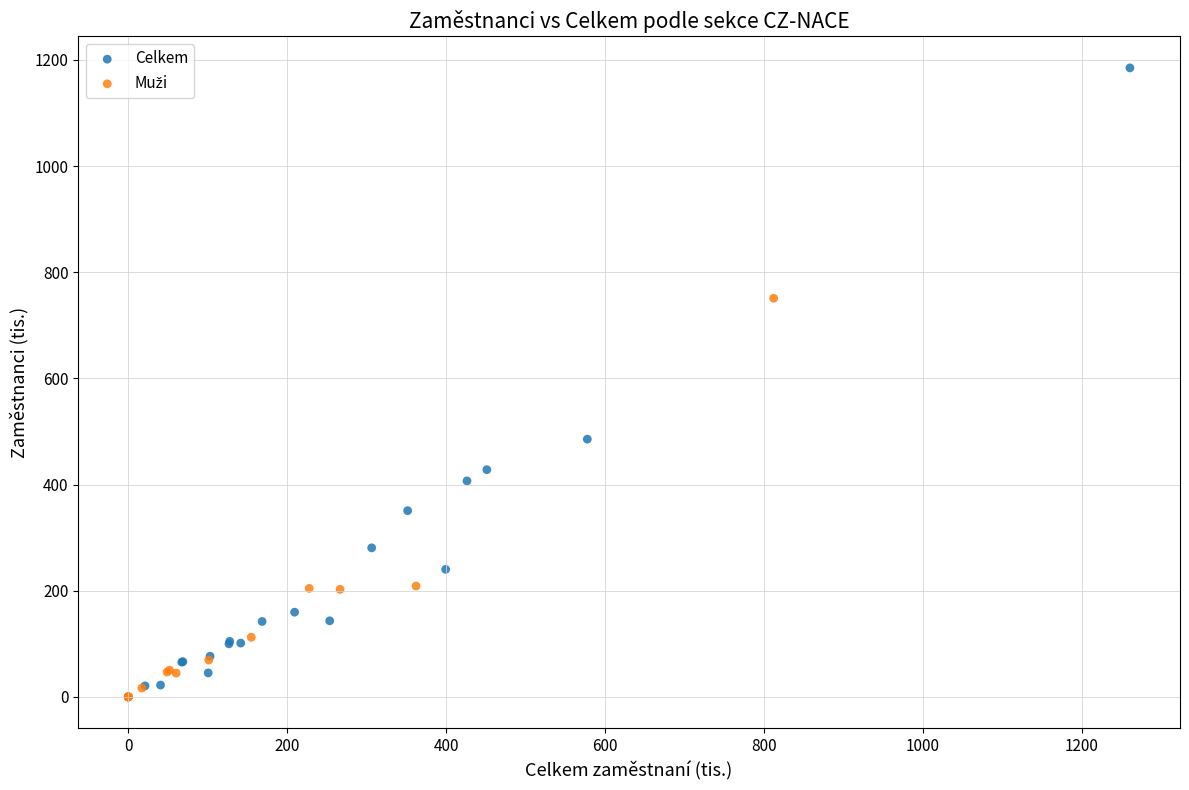

Which series reaches the maximum Y coordinate?

Celkem